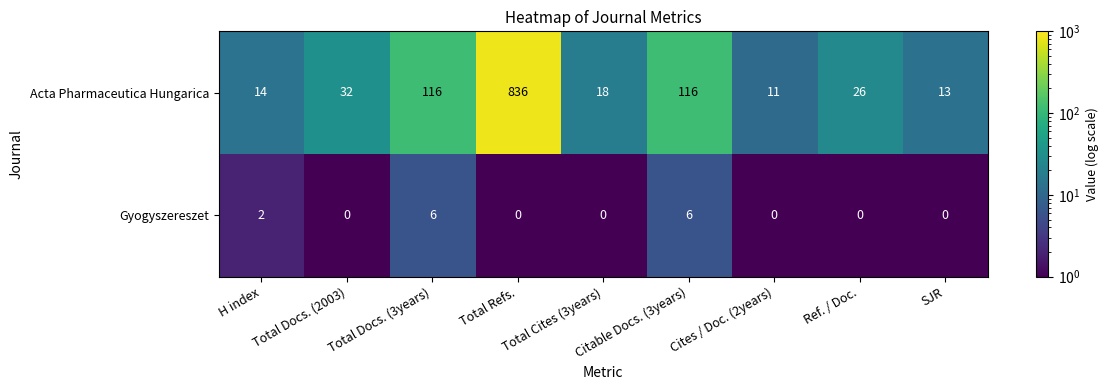

What is the average value of the Acta Pharmaceutica Hungarica series?

131